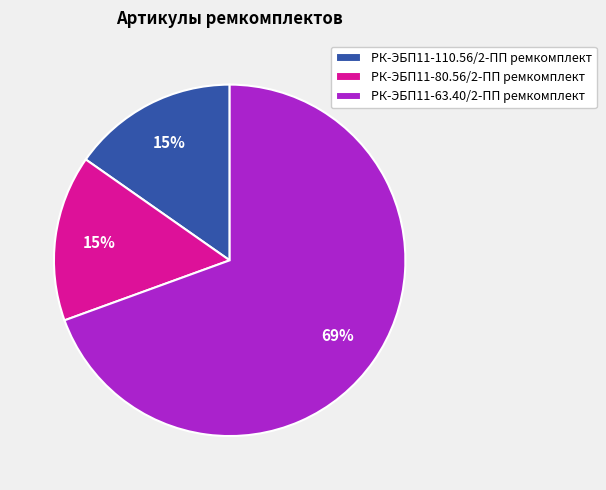

To the nearest percent, what portion does РК-ЭБП11-110.56/2-ПП ремкомплект represent?

15%